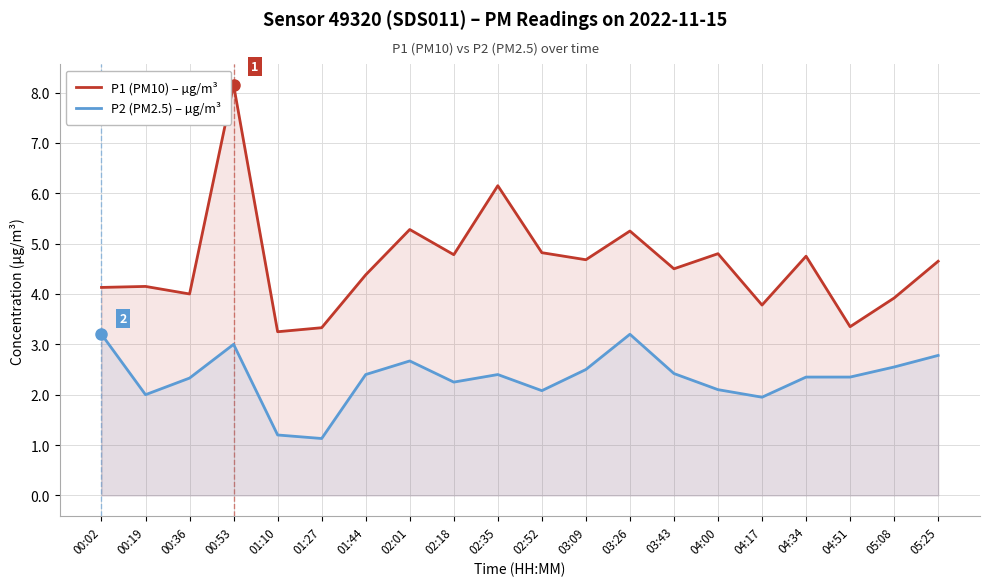

Is it true that P1 (PM10) – µg/m³ equals 6.7 at 04:00?

False